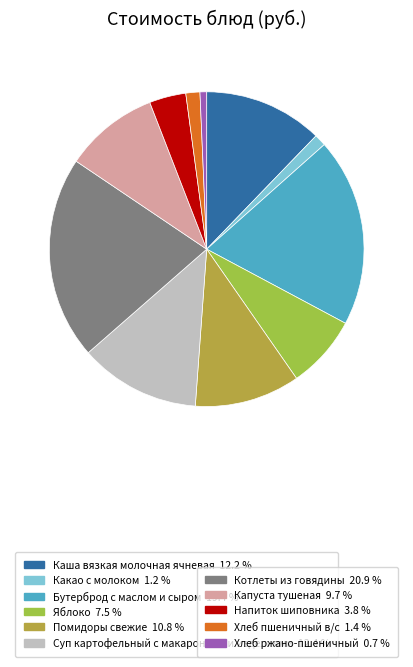

How many slices are in this pie chart?

11